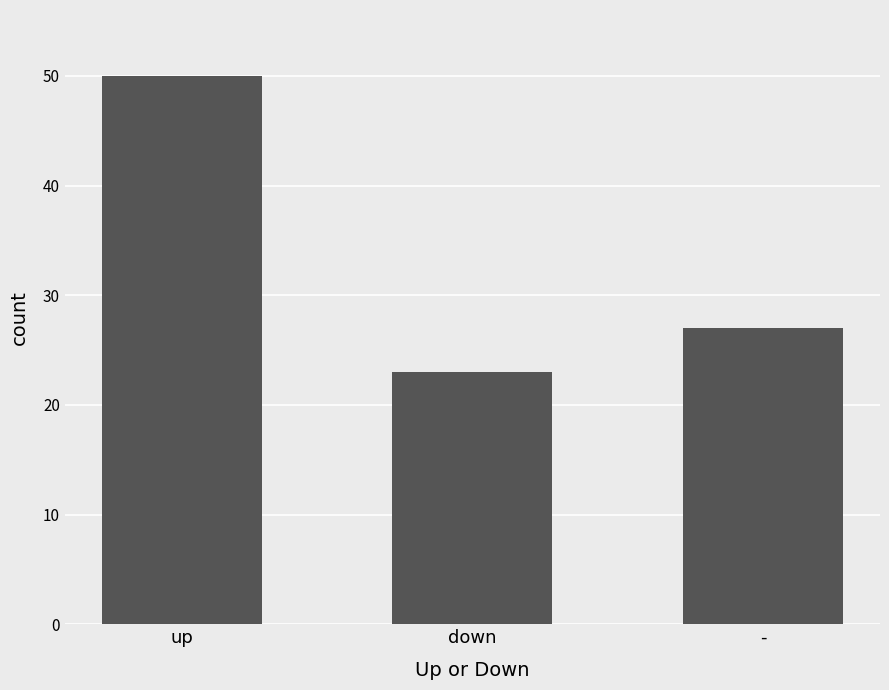

Where is the data nearest to the value 36?

-